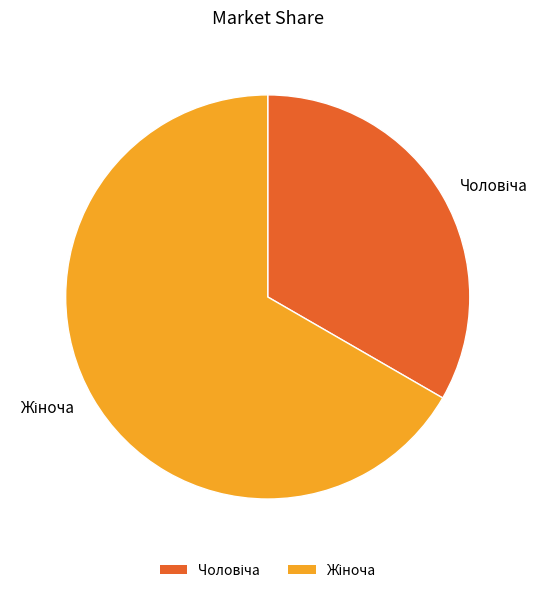

Is there any slice that represents more than half of the pie?

Yes